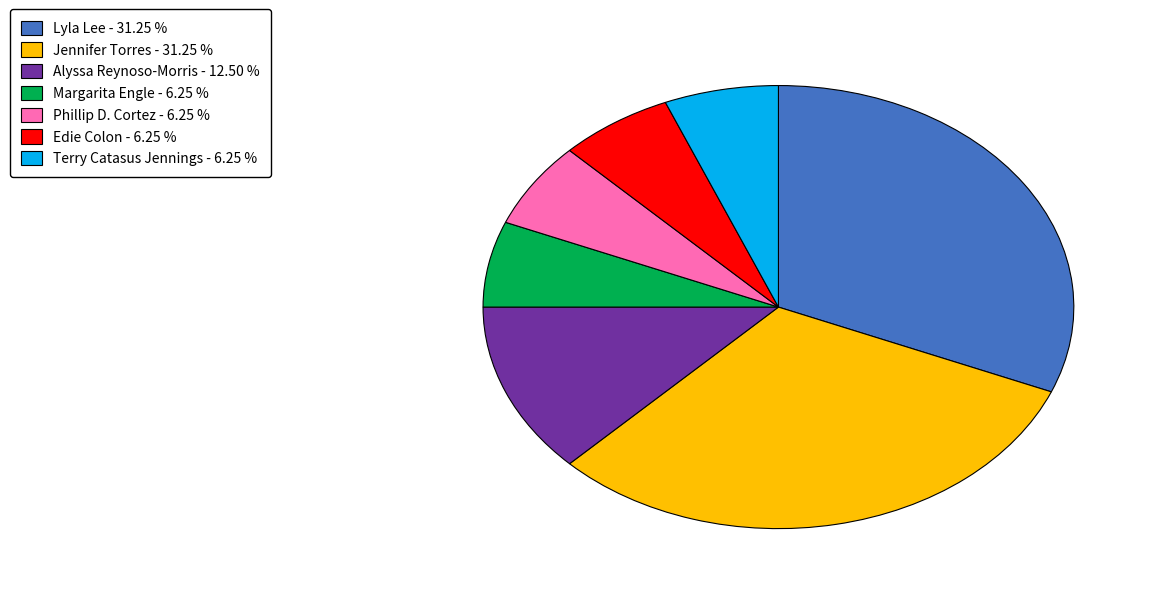

Is there any slice that represents more than half of the pie?

No